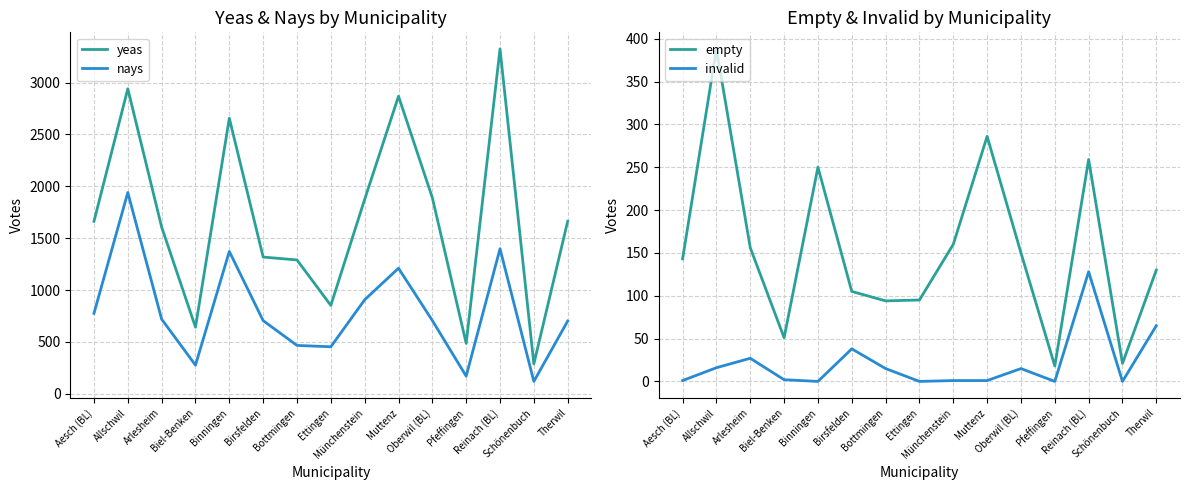

How many interior local valleys does the nays series have?

4